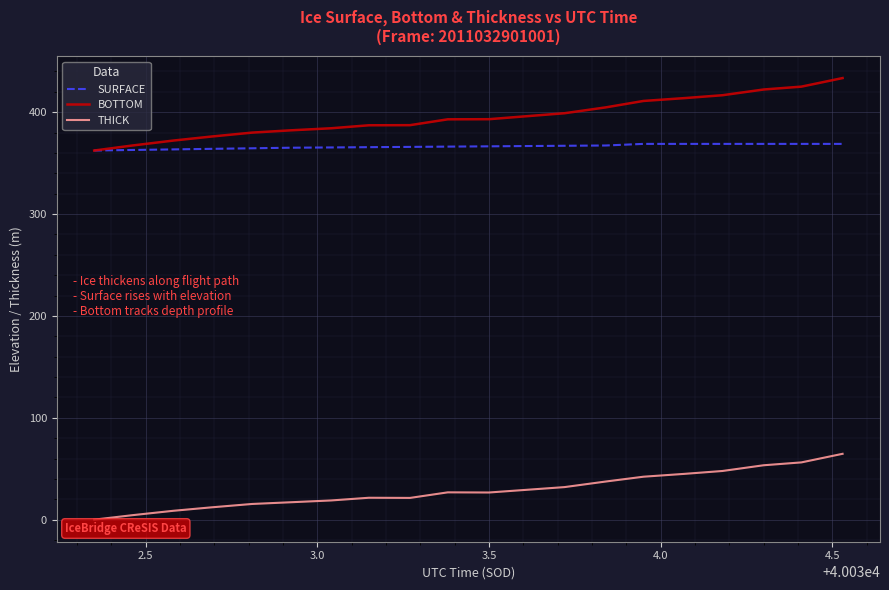

What is the highest value of the SURFACE series?

368.8